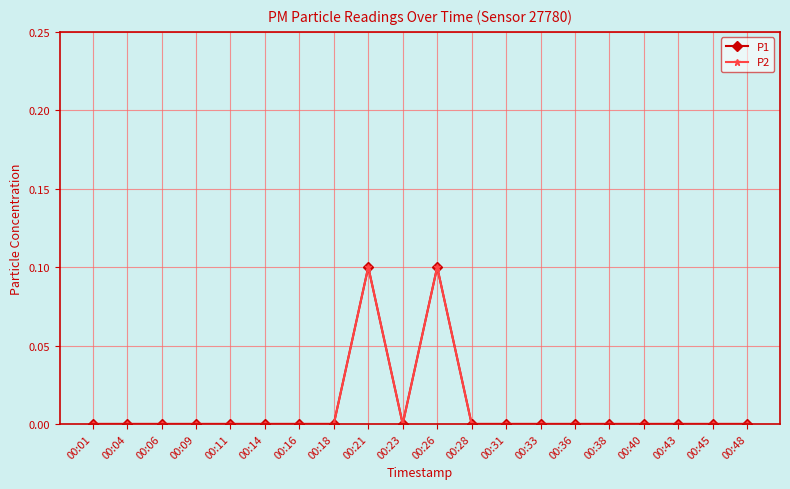

List the labels in order of P2 value, largest first.

00:21, 00:26, 00:01, 00:04, 00:06, 00:09, 00:11, 00:14, 00:16, 00:18, 00:23, 00:28, 00:31, 00:33, 00:36, 00:38, 00:40, 00:43, 00:45, 00:48